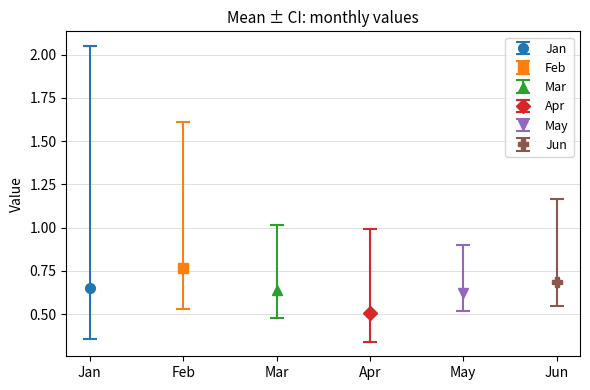

Rank the series by their maximum value, from highest to lowest.

Jan, Feb, Jun, Mar, Apr, May